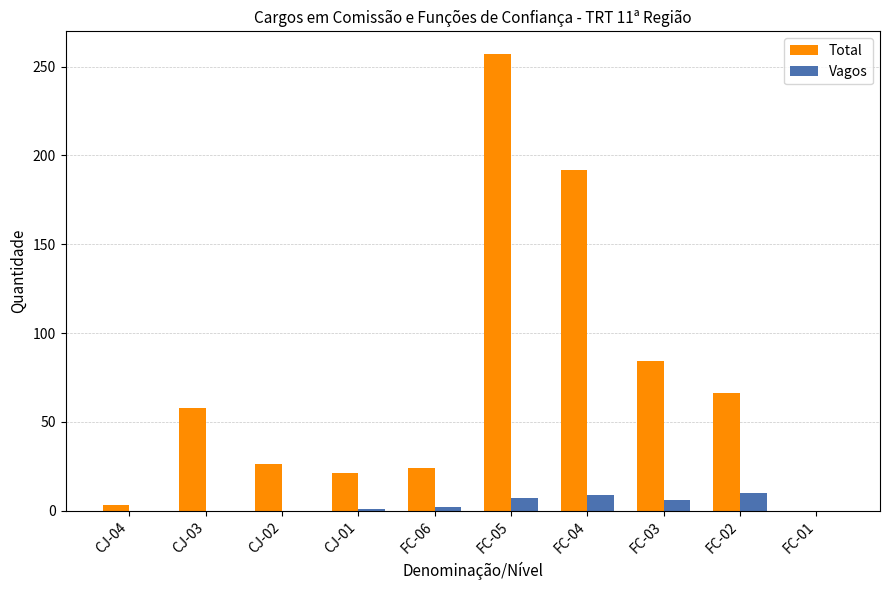

At which category is the sum across all series the highest?

FC-05